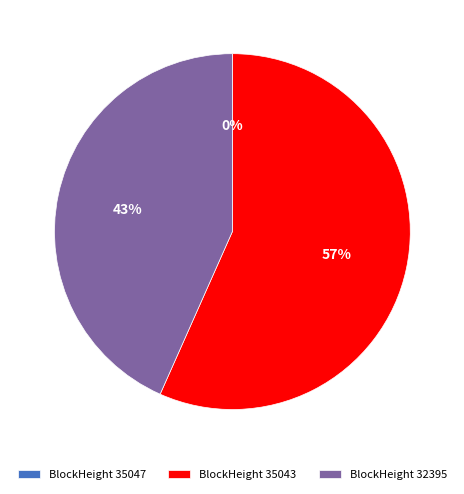

To the nearest percent, what percentage of the pie is BlockHeight 32395?

43%